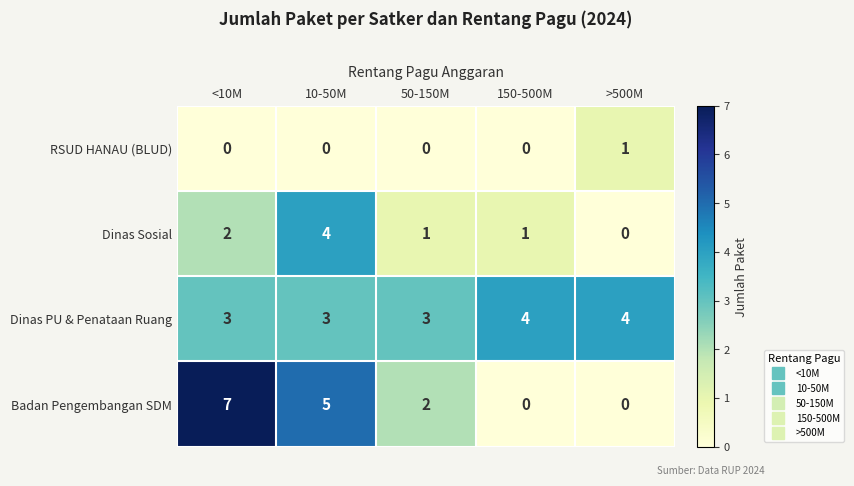

What is the total value across all series at <10M?

12